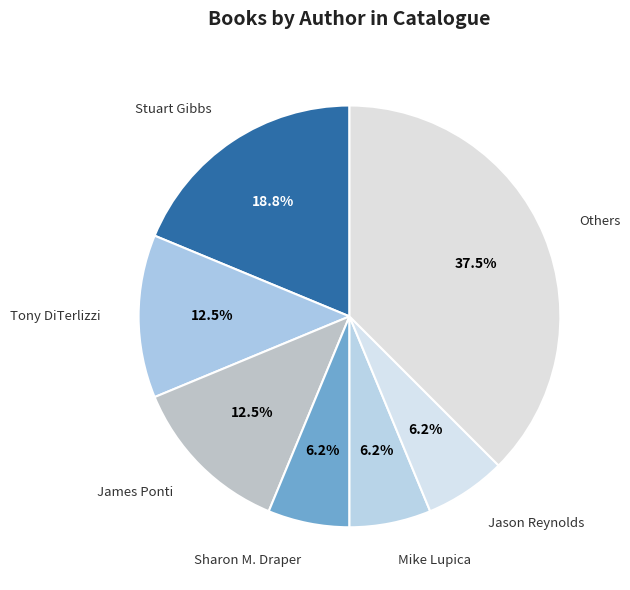

Count the number of slices in the pie.

7